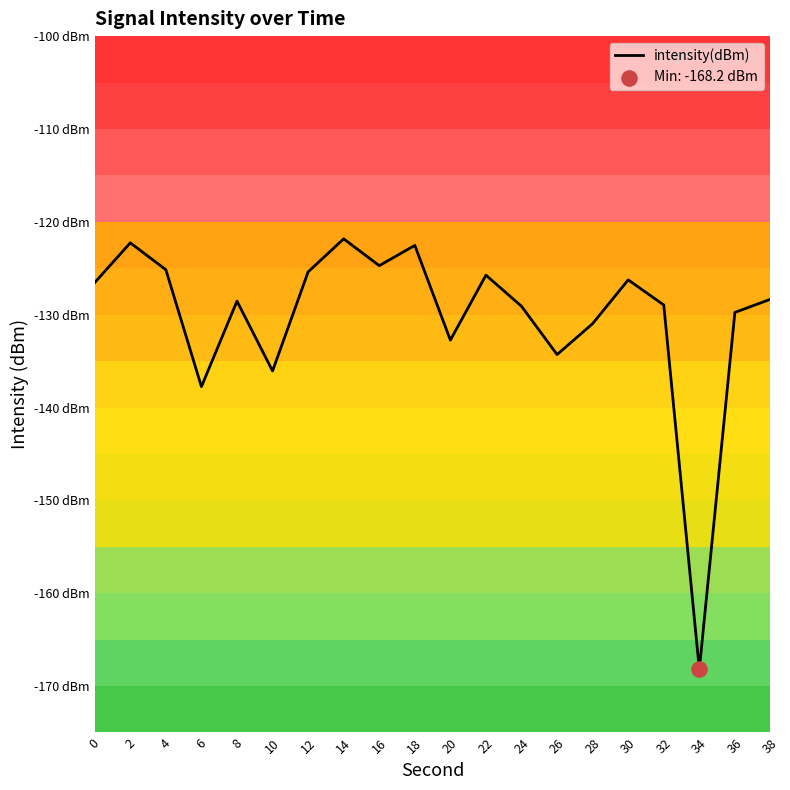

Is this an area chart (filled region under the line)?

No